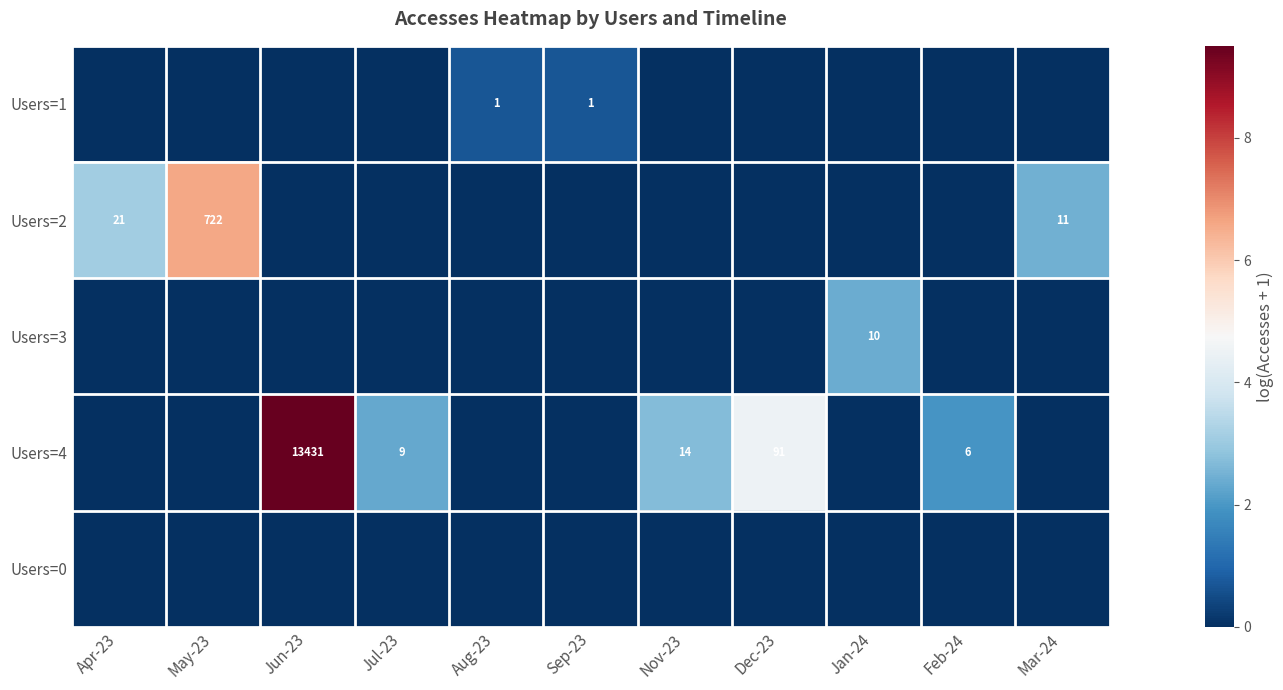

The Users=4 series shows 13 at Jul-23. True or false?

False